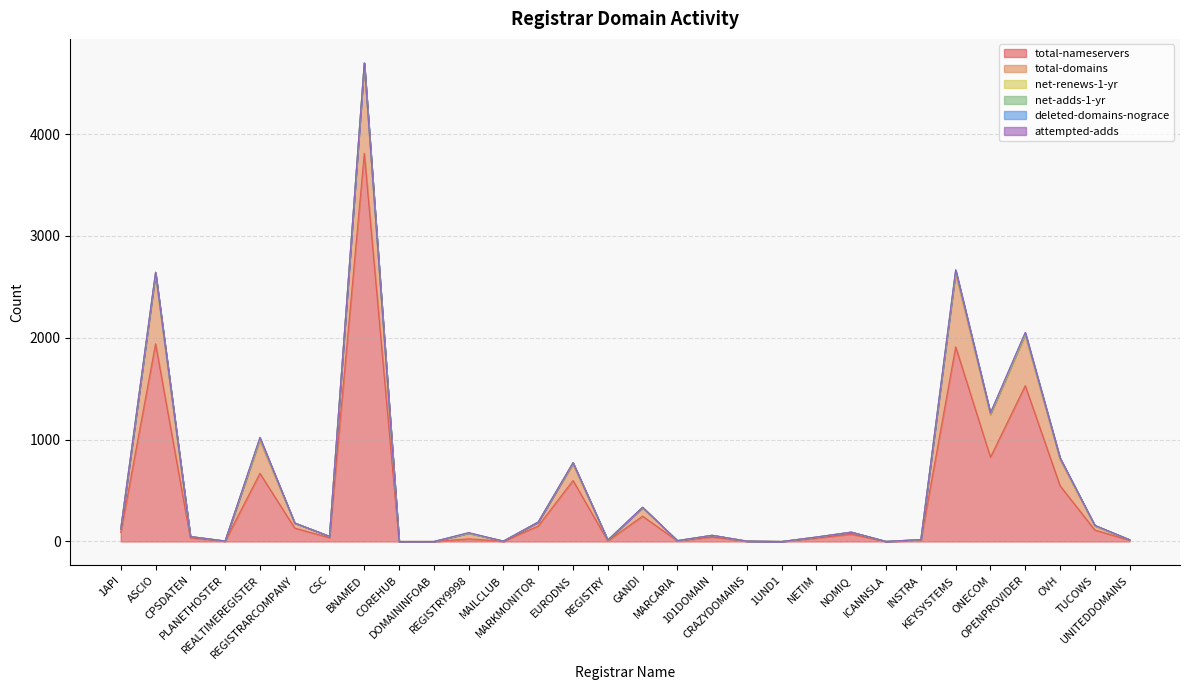

At 101DOMAIN, list the series in order from smallest to largest.

net-renews-1-yr, net-adds-1-yr, deleted-domains-nograce, attempted-adds, total-domains, total-nameservers